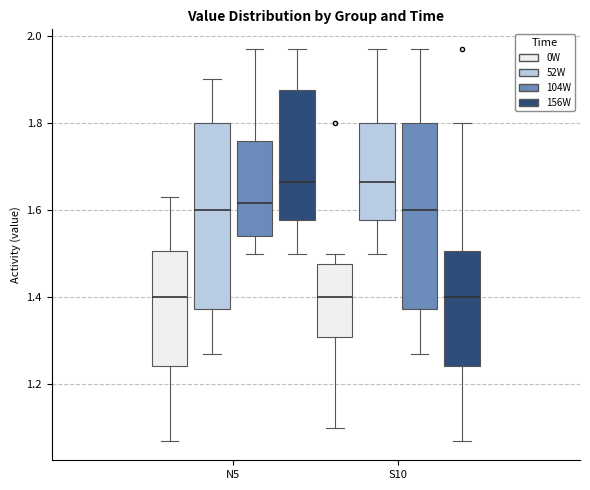

Where does the lower whisker of the box for S10 (156W) end on the y-axis? The values are not printed on the chart, so give them approximately, as read against the axis.

1.08